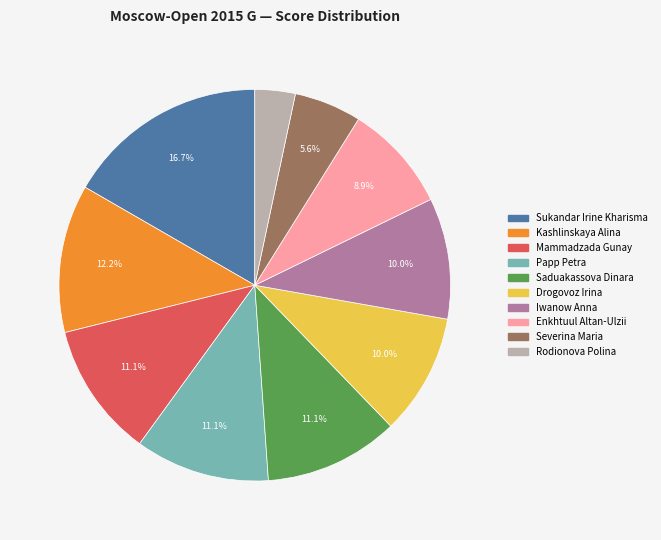

Which category has the smallest portion of the pie?

Rodionova Polina